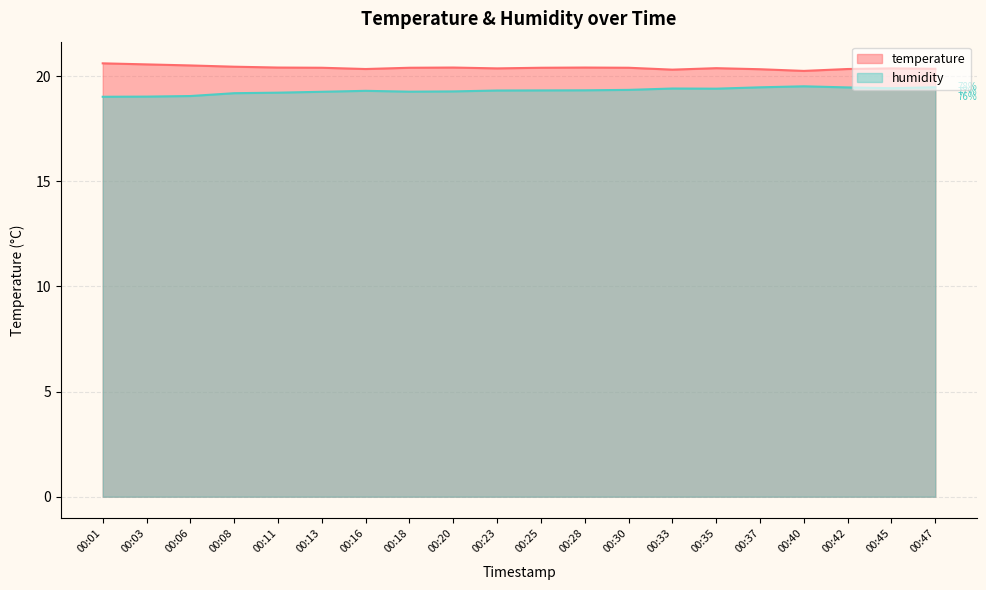

Reading left to right, list all the values displayed in this chart.

temperature: 20.6	20.6	20.5	20.4	20.4	20.4	20.3	20.4	20.4	20.4	20.4	20.4	20.4	20.3	20.4	20.3	20.2	20.3	20.4	20.4
humidity: 19.0	19.0	19.1	19.2	19.2	19.3	19.3	19.3	19.3	19.3	19.3	19.3	19.3	19.4	19.4	19.5	19.5	19.5	19.4	19.5